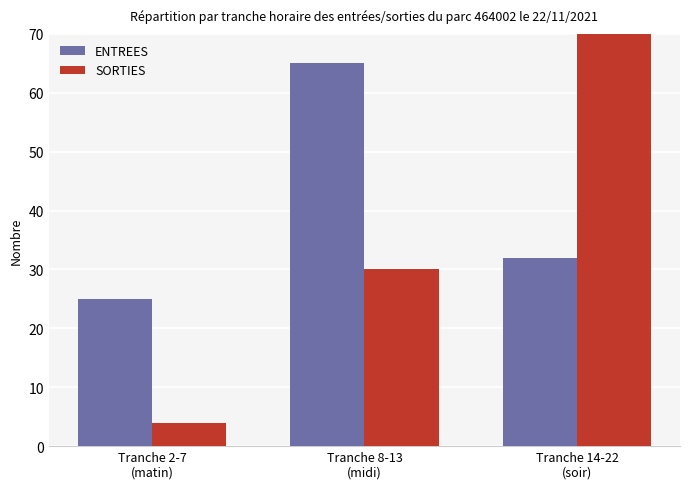

How many series are shown in this chart?

2